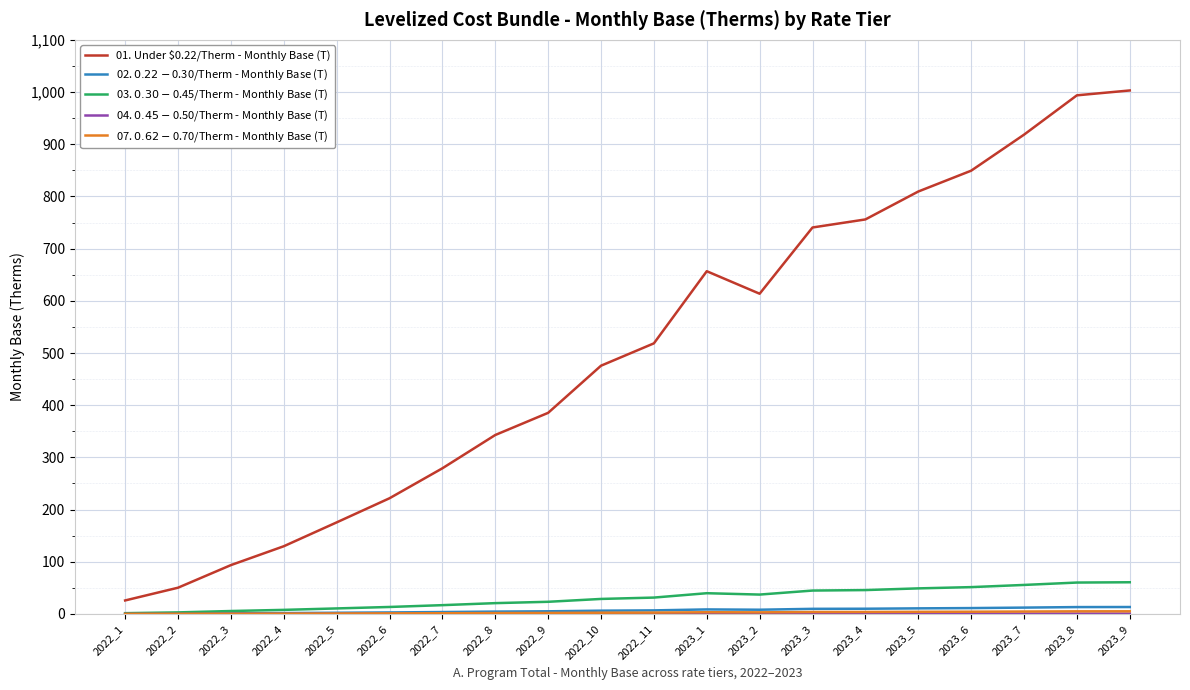

Which series has the widest spread of values?

01. Under $0.22/Therm - Monthly Base (T)